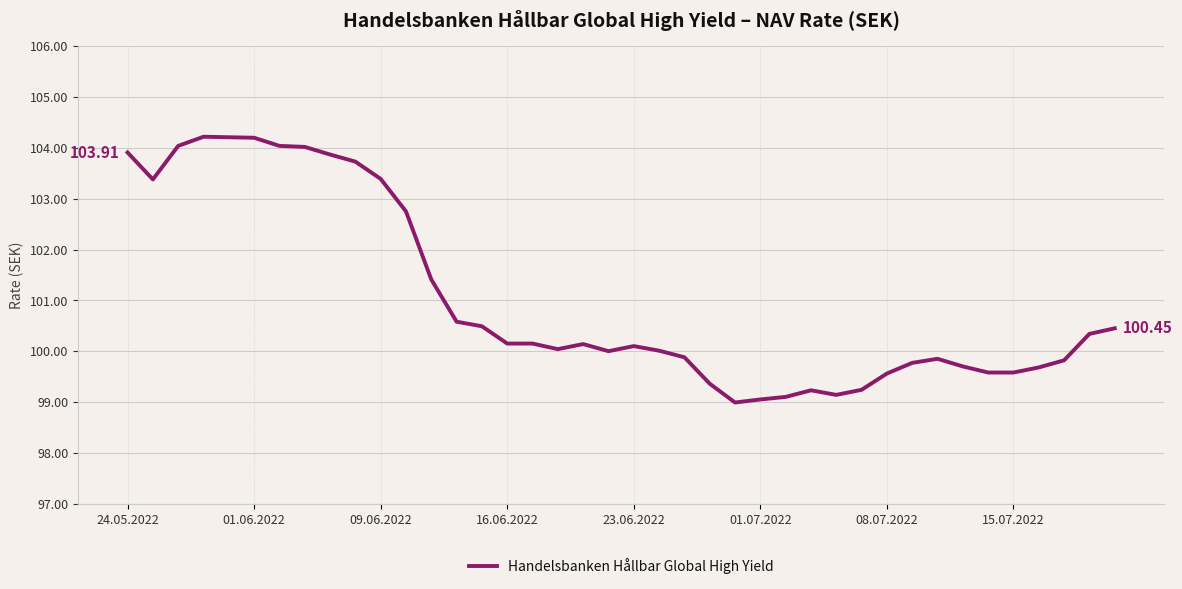

How many interior local peaks (higher than both neighbors) does the data have?

5